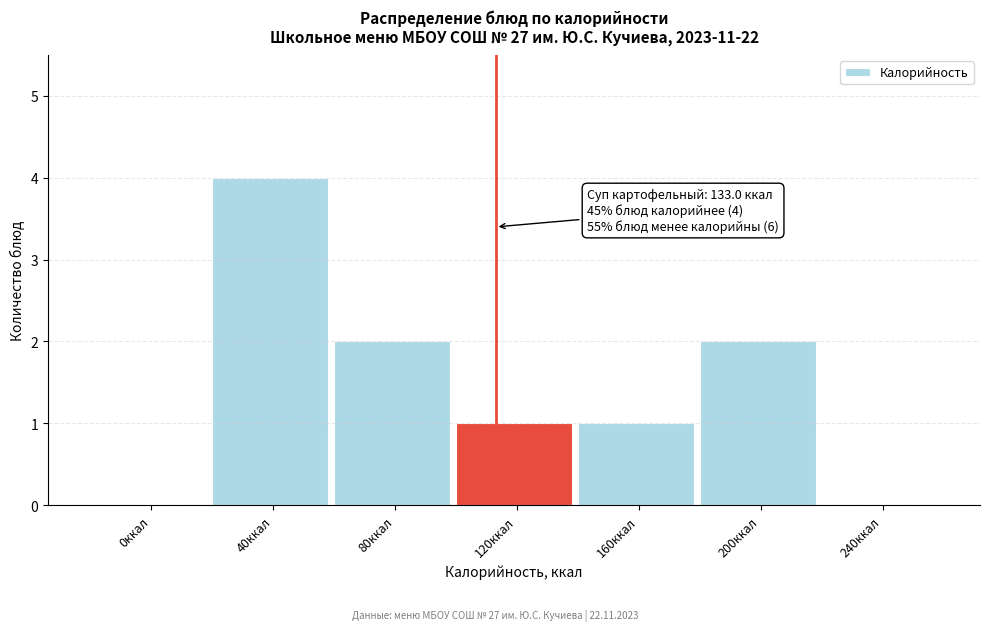

Reading left to right, list all the values displayed in this chart.

0ккал=0	40ккал=4	80ккал=2	120ккал=1	160ккал=1	200ккал=2	240ккал=0